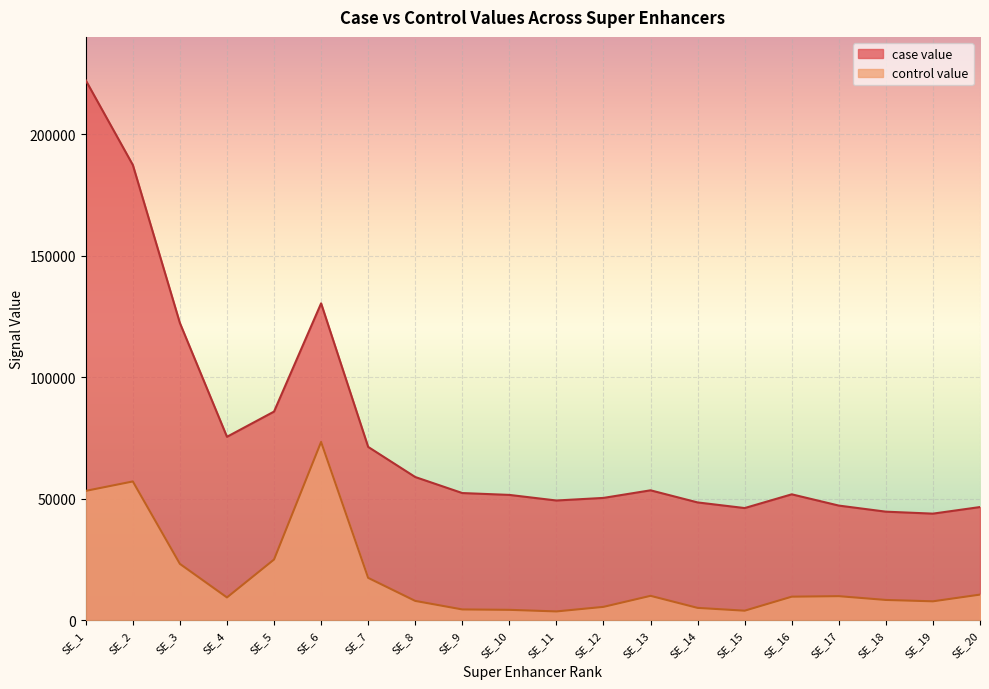

What is the sum of all case value values?

1539011.6